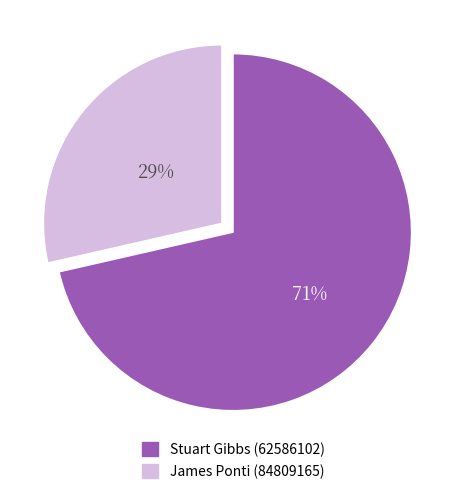

Is there a majority slice in this chart?

Yes